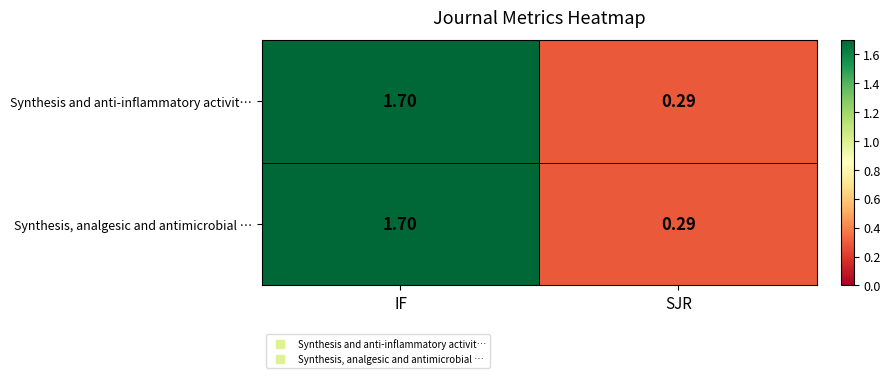

What is the maximum value shown in the chart?

1.7